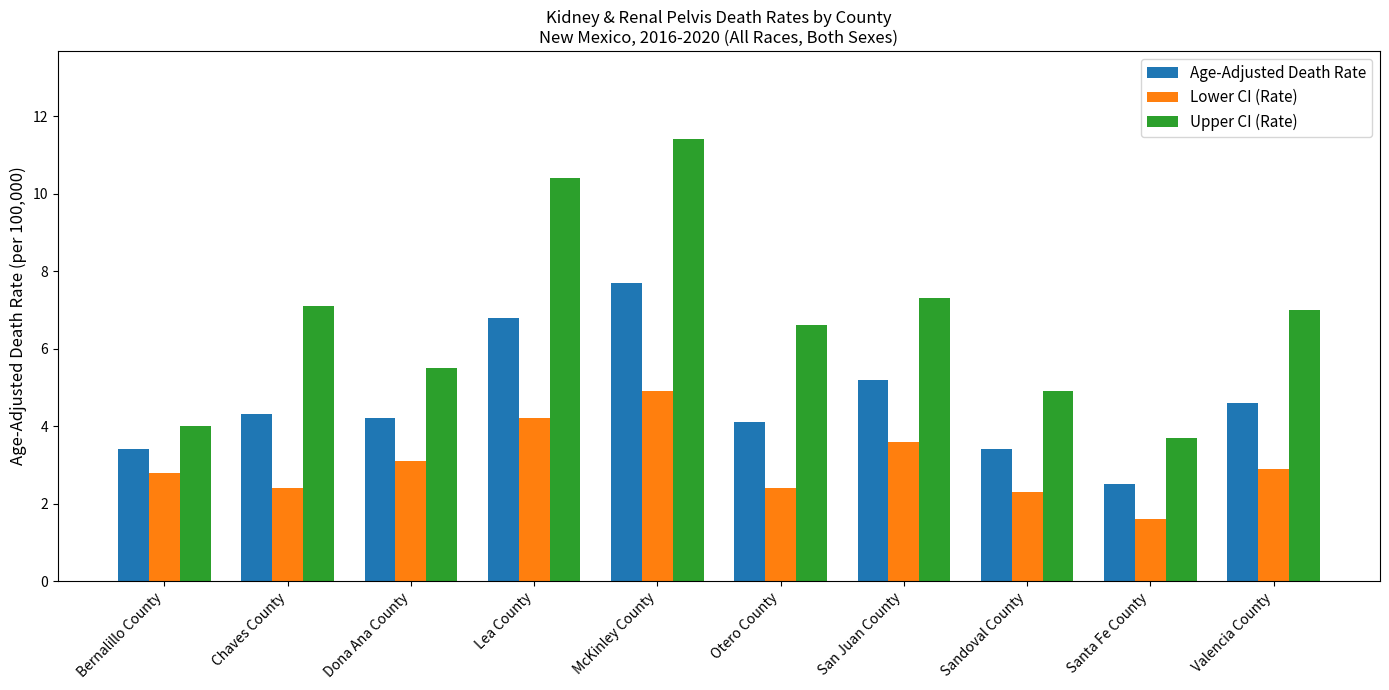

Which series has the largest total across all categories?

Upper CI (Rate)